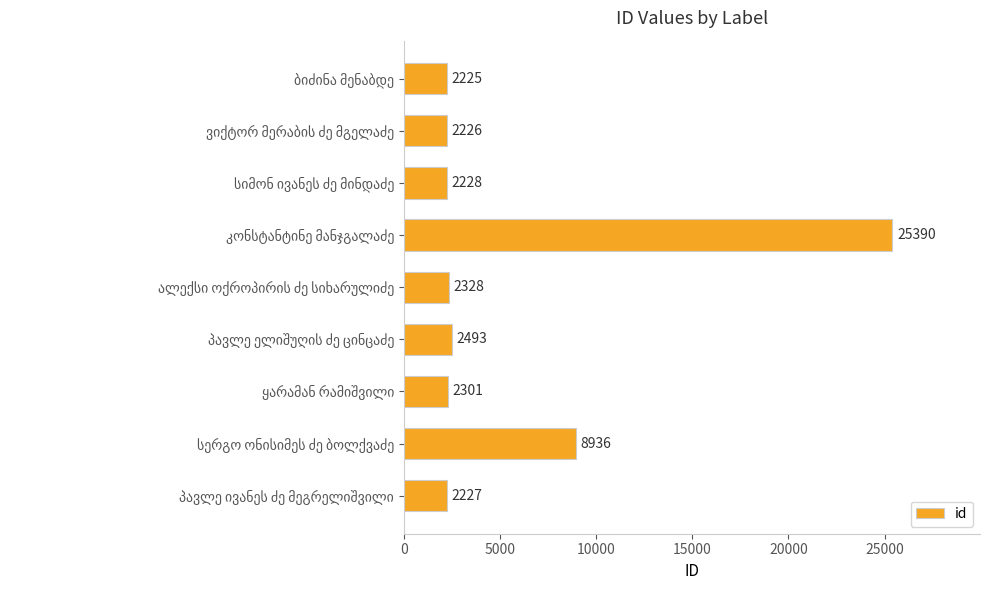

What is the minimum value shown in the chart?

2225